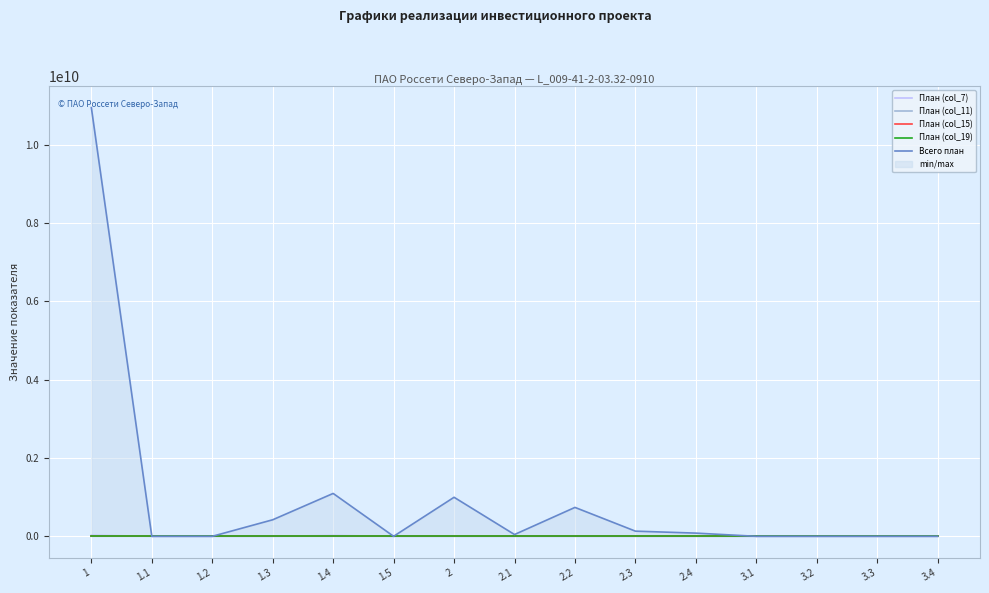

Does the chart display data point markers on the line(s)?

No